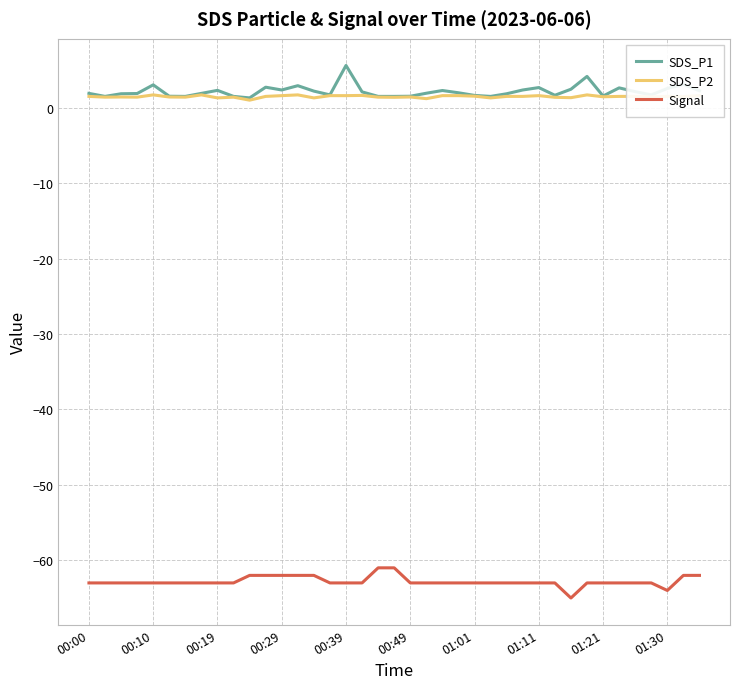

What is the smallest value displayed?

-65.0